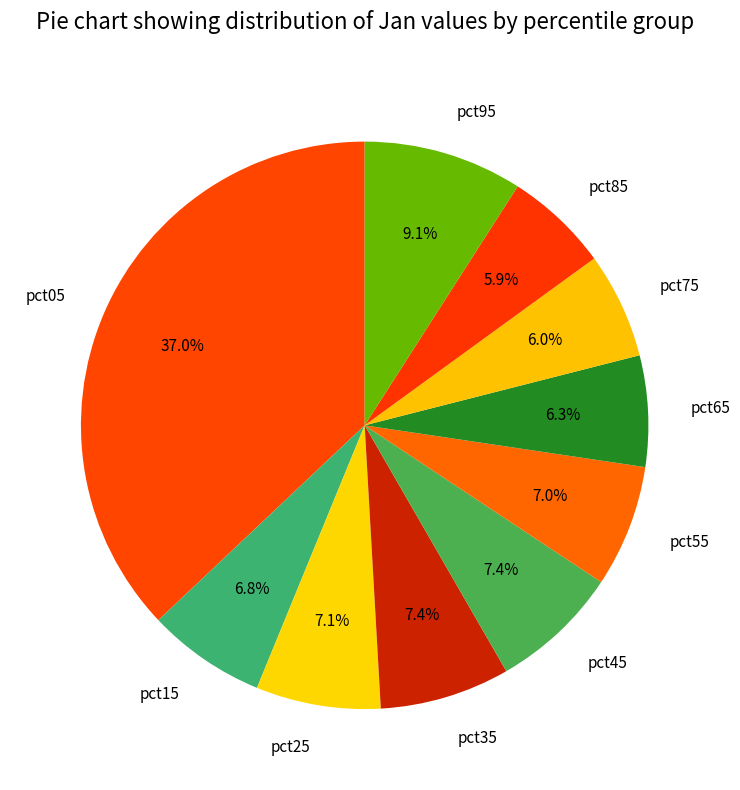

Which has a higher value, pct35 or pct75?

pct35